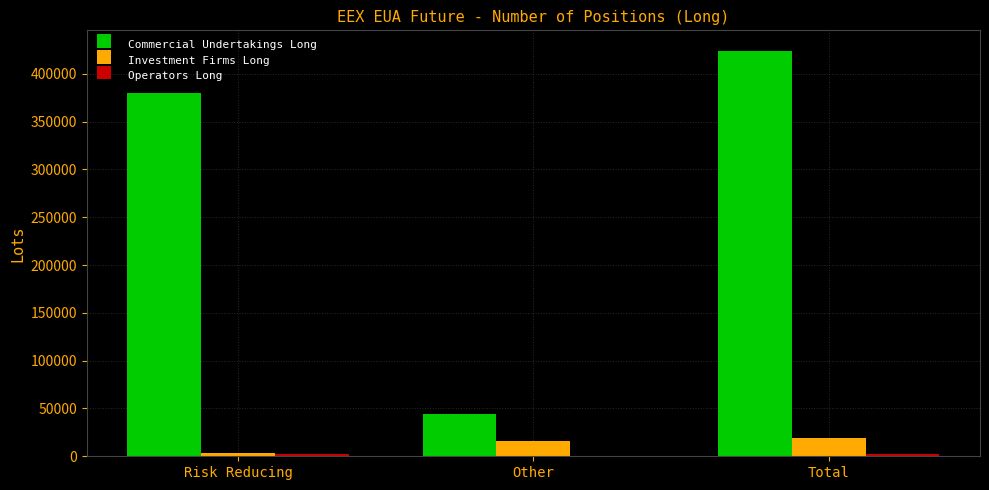

Which series changed the most between Other and Total?

Commercial Undertakings Long